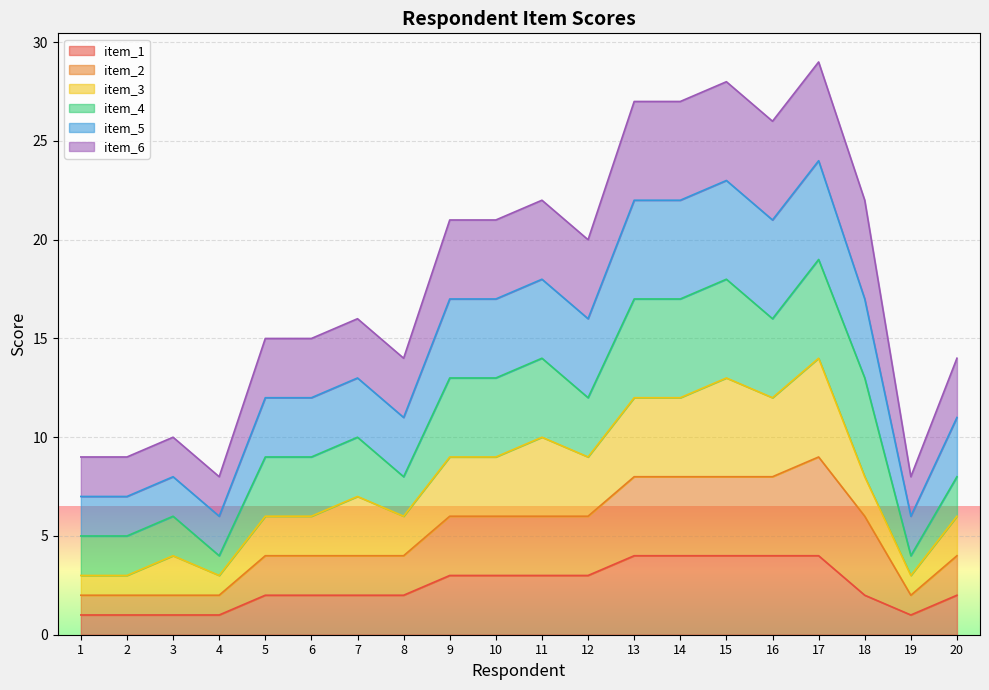

The value of item_5 at 18 is 8. True or false?

False